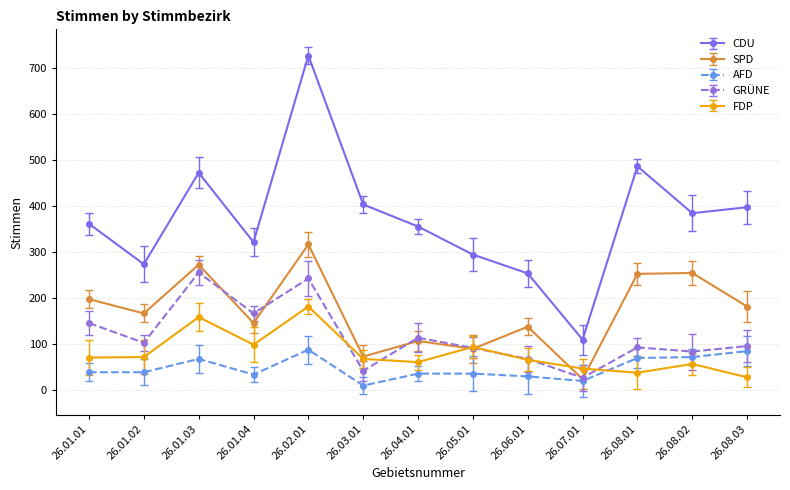

True or false: AFD and CDU intersect in this chart.

False